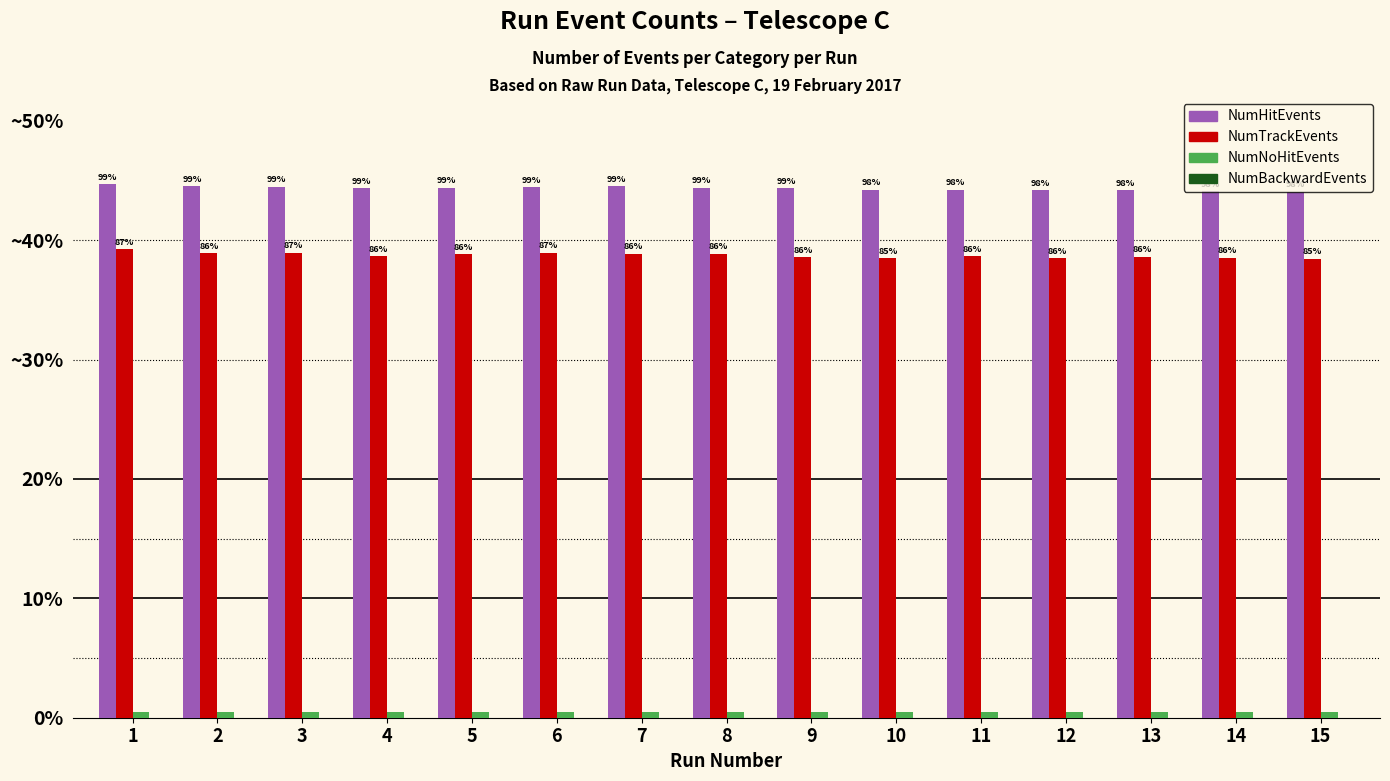

What is the value of the NumHitEvents bar at the 14th from the left?

44125